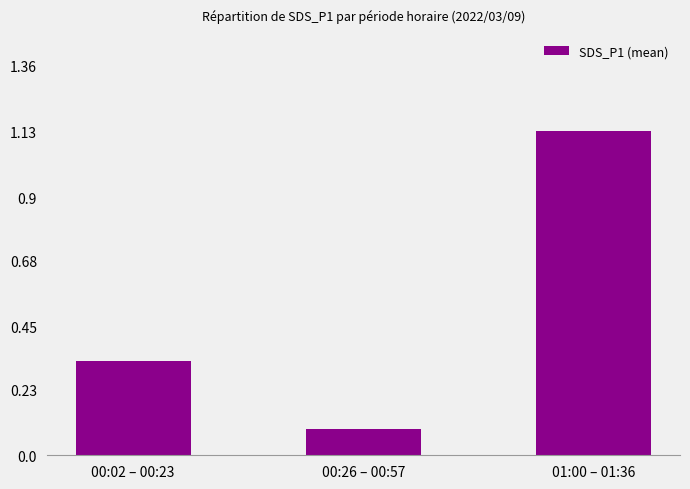

Which has a higher value, 00:26 – 00:57 or 01:00 – 01:36?

01:00 – 01:36